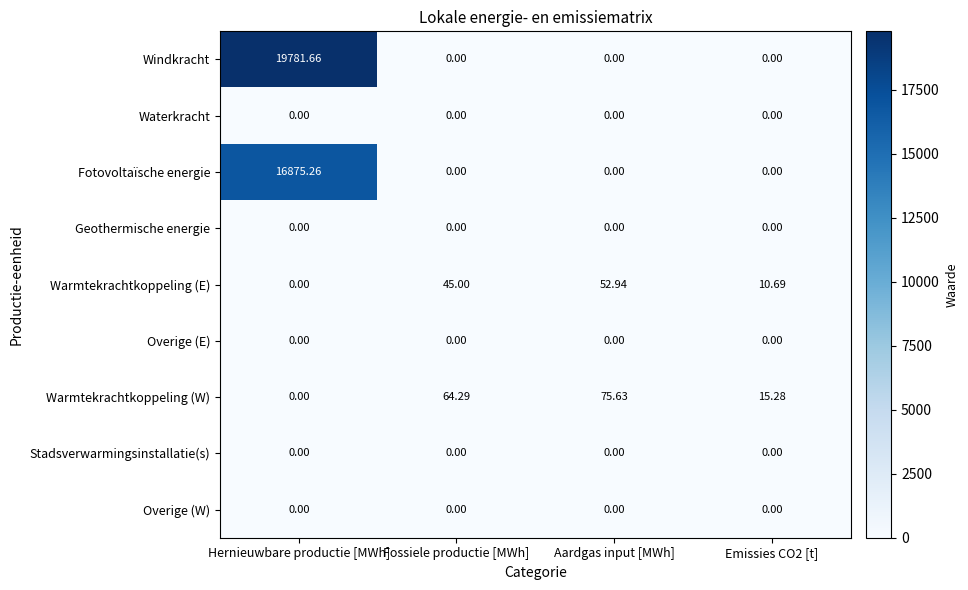

Which series has the largest total across all categories?

Windkracht